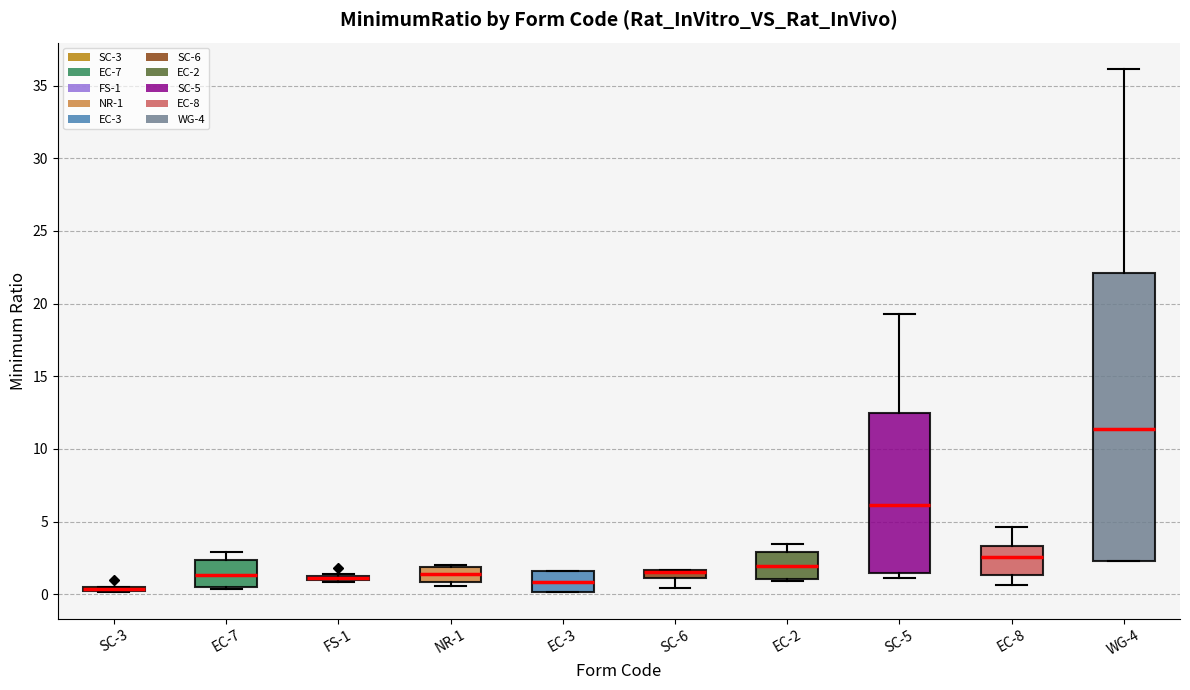

Where is the upper edge of the box for EC-3 on the y-axis? The values are not printed on the chart, so give them approximately, as read against the axis.

1.5